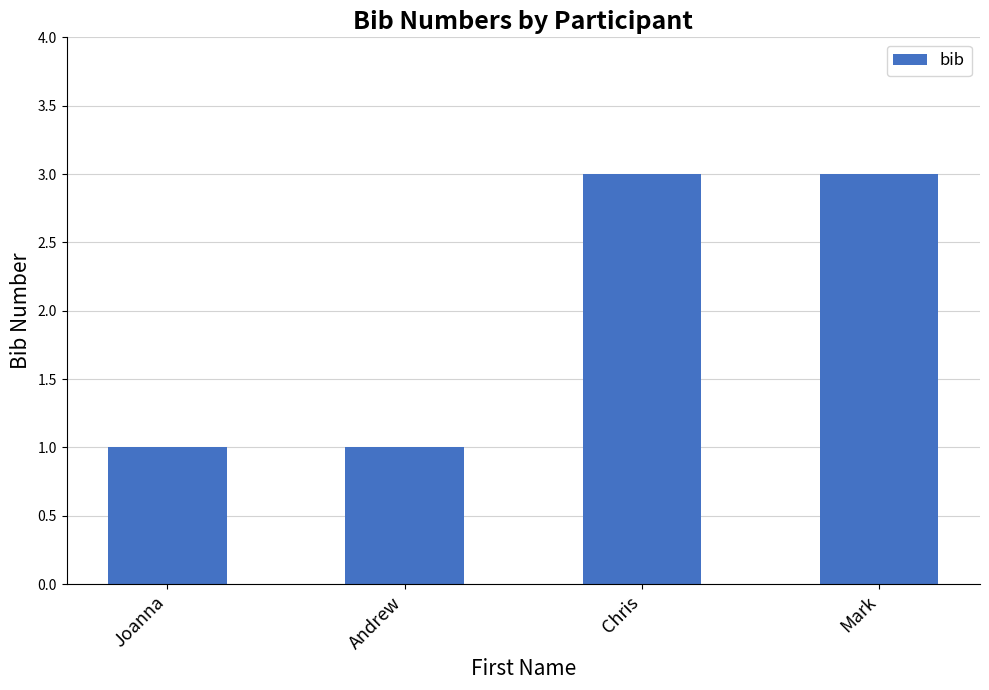

What is the value of the 2nd bar from the left?

1